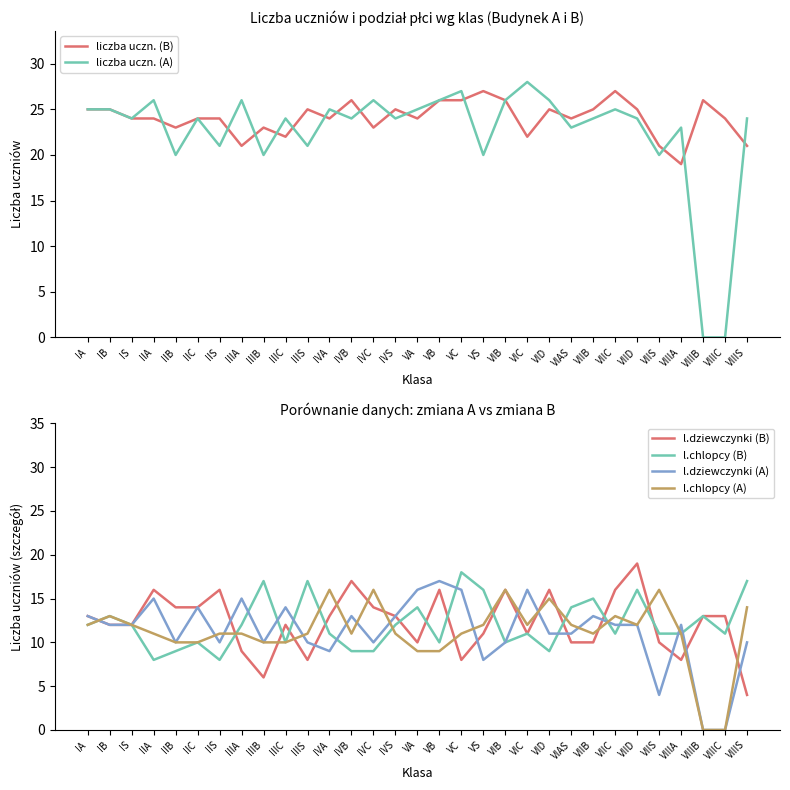

Between which two adjacent categories do l.chlopcy (B) and liczba uczn. (A) first intersect?

VIIIA and VIIIB